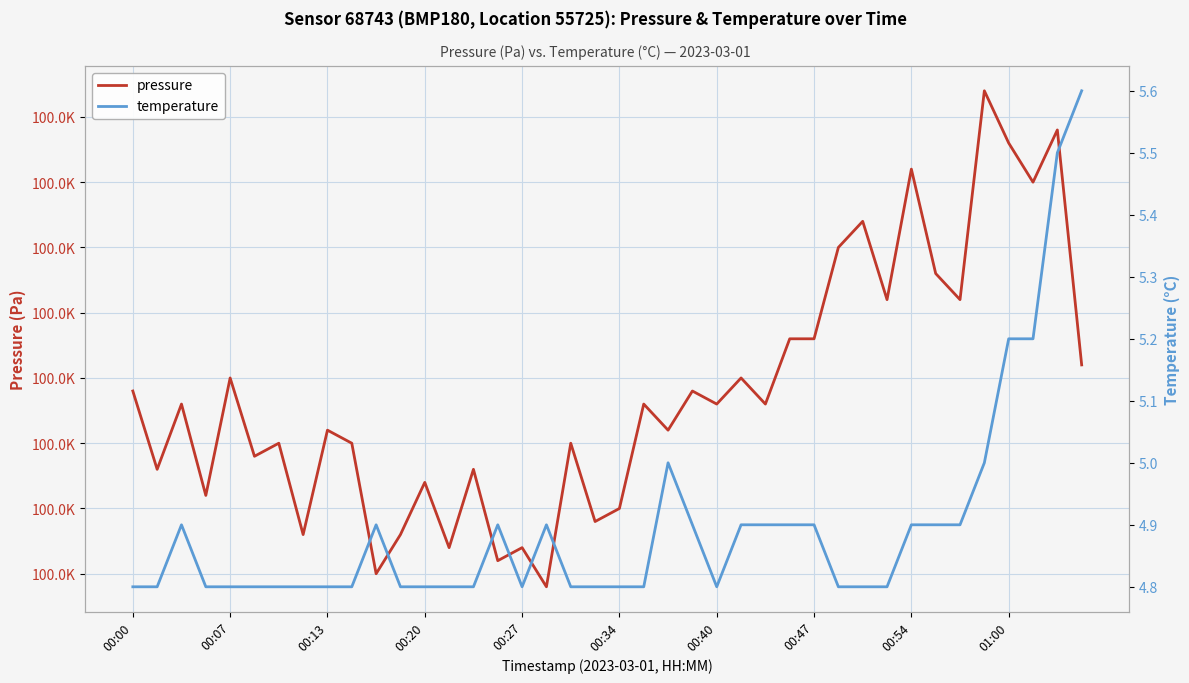

What is the maximum value for pressure?

100032.0